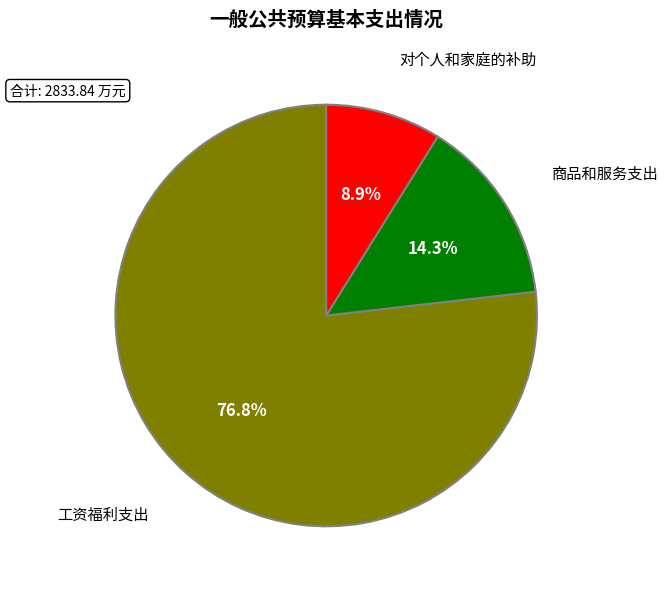

Is there a majority slice in this chart?

Yes